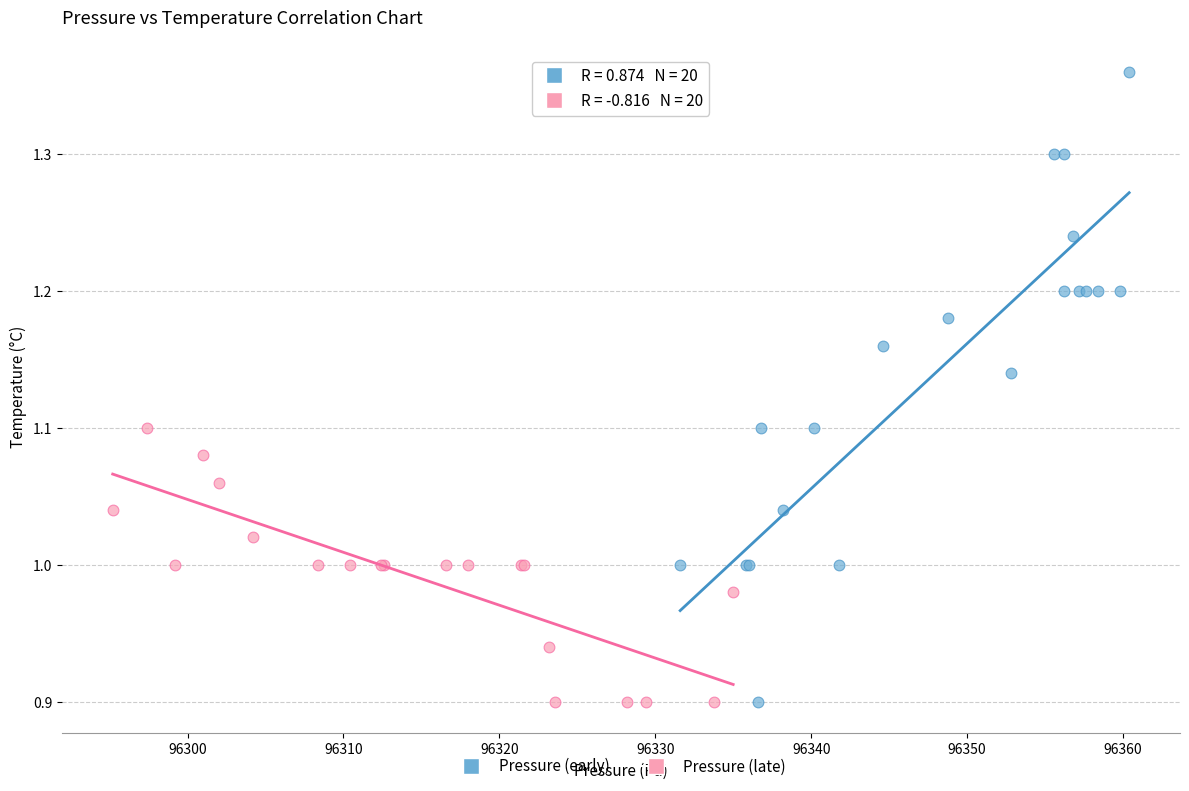

Which series contains the highest Y value?

Pressure (early)